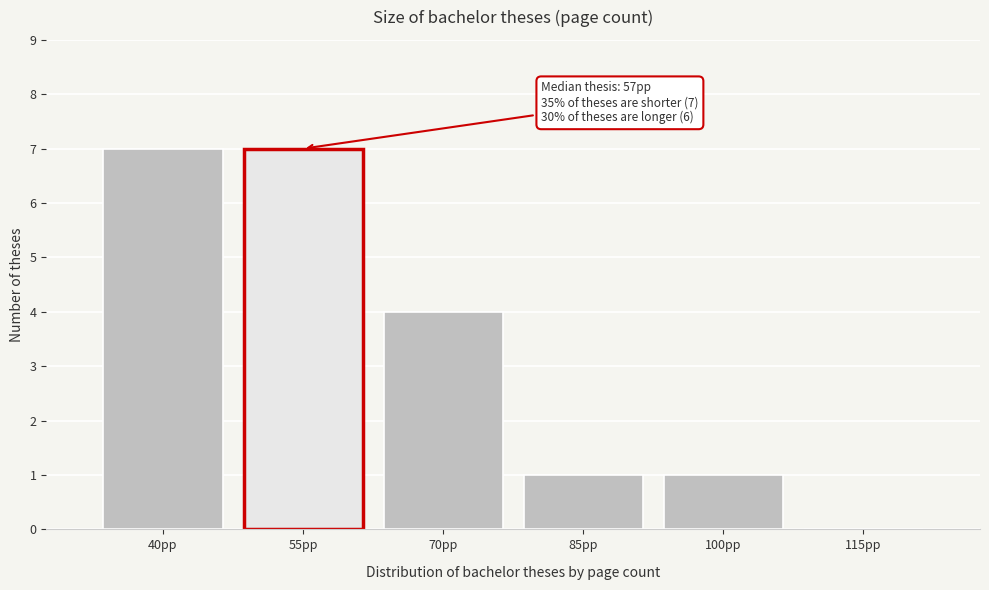

Reading left to right, list all the values displayed in this chart.

40pp=7	55pp=7	70pp=4	85pp=1	100pp=1	115pp=0